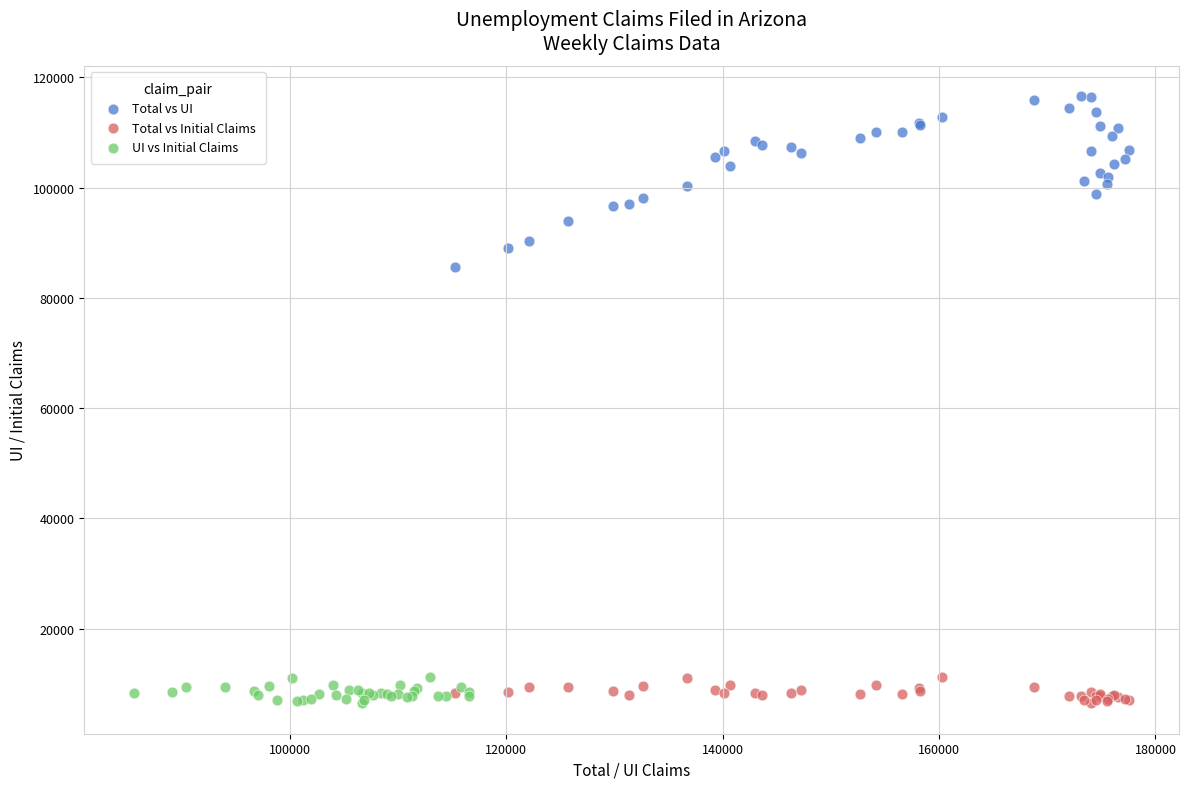

Which series reaches the maximum Y coordinate?

Total vs UI